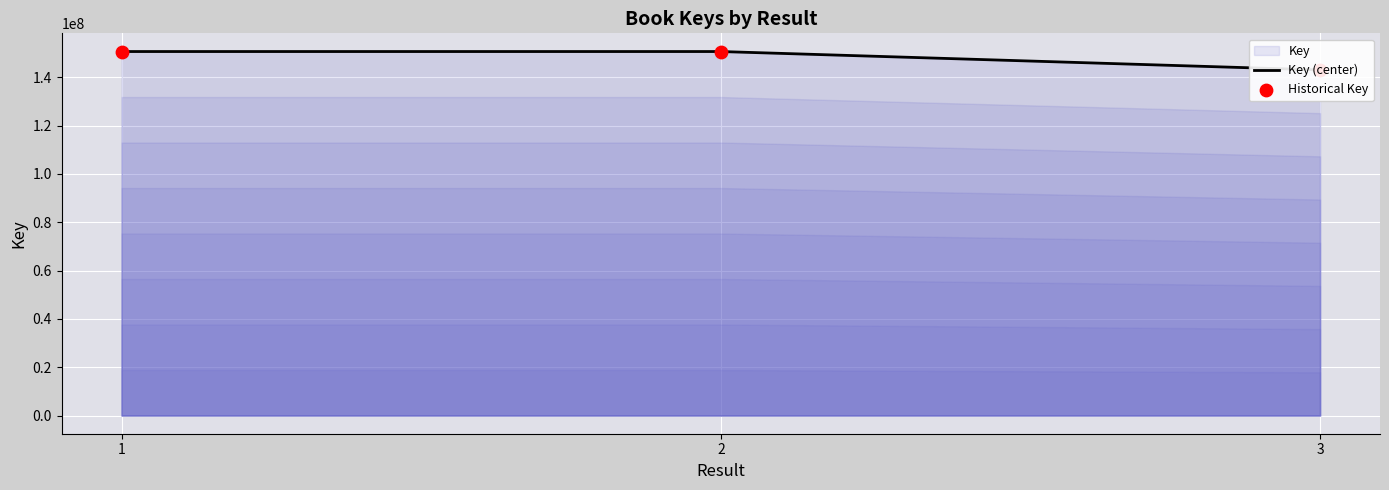

What is the total value across all series at 3?

285997956